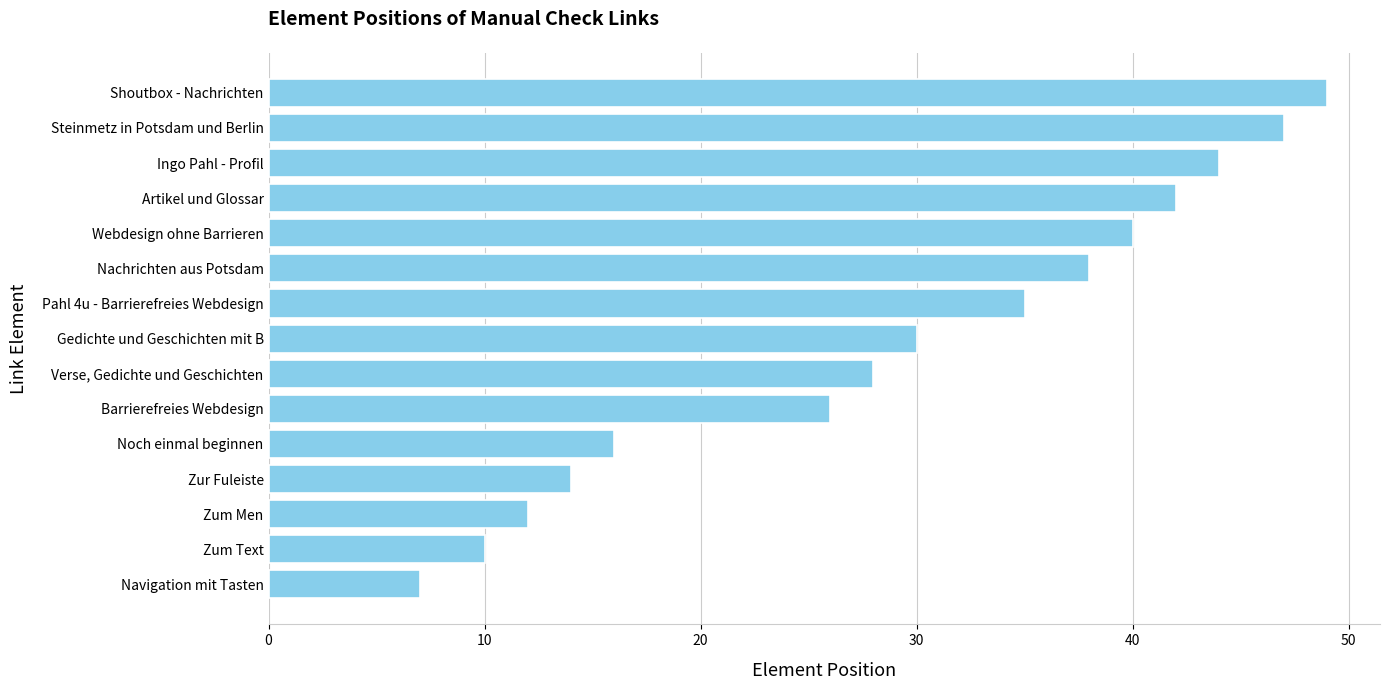

Rank the categories by value from lowest to highest.

Navigation mit Tasten, Zum Text, Zum Men, Zur Fuleiste, Noch einmal beginnen, Barrierefreies Webdesign, Verse, Gedichte und Geschichten, Gedichte und Geschichten mit B, Pahl 4u - Barrierefreies Webdesign, Nachrichten aus Potsdam, Webdesign ohne Barrieren, Artikel und Glossar, Ingo Pahl - Profil, Steinmetz in Potsdam und Berlin, Shoutbox - Nachrichten